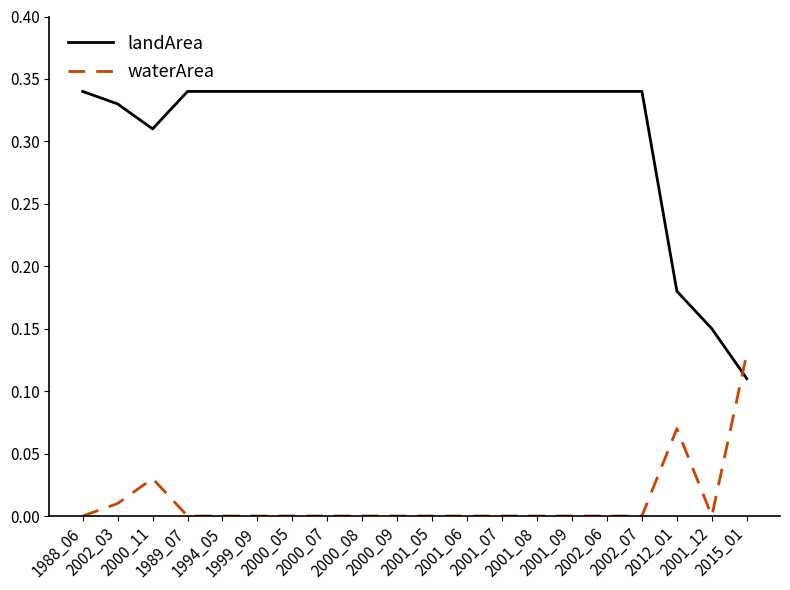

Which series ends up on top after the final intersection of waterArea and landArea?

waterArea